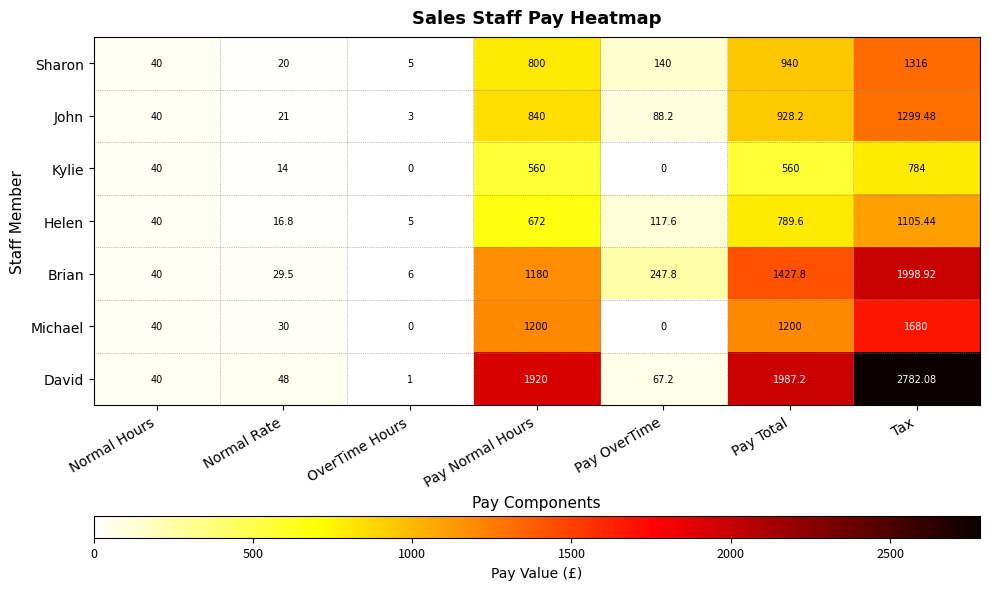

At which label does Helen first exceed 117?

Pay Normal Hours